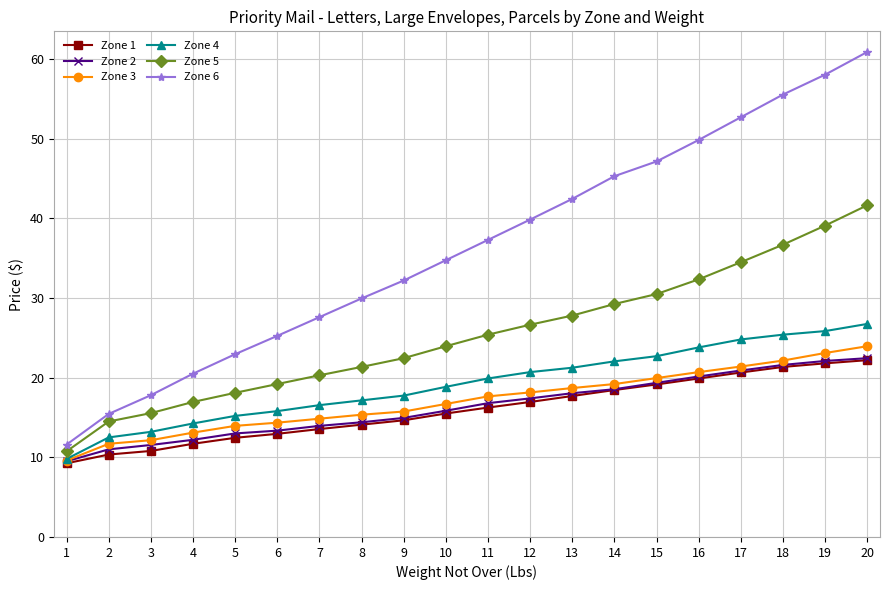

Between 4 and 16, which series saw the biggest shift?

Zone 6